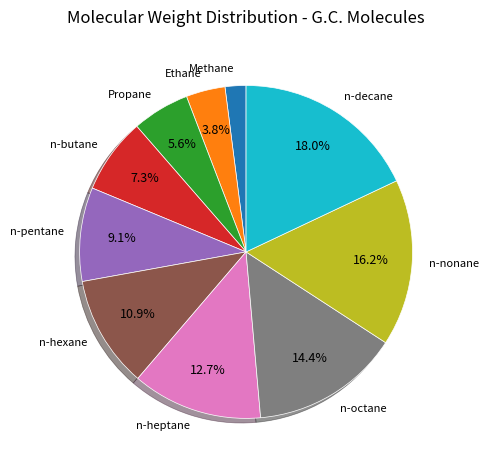

To the nearest percent, what percentage of the pie is n-hexane?

11%